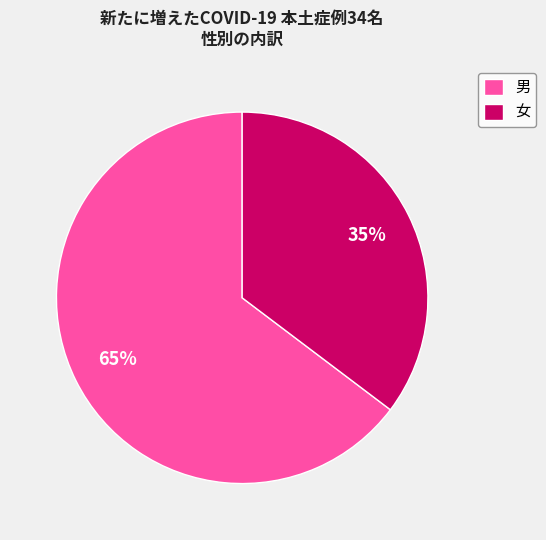

Which category accounts for the majority?

男